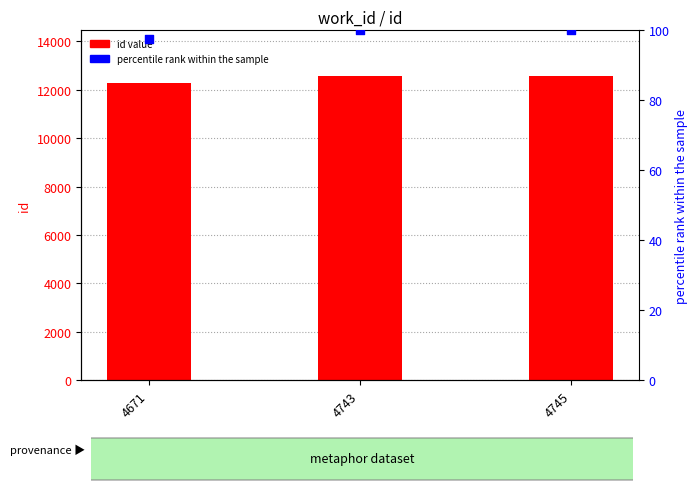

At how many categories does at least one series exceed 7032?

3